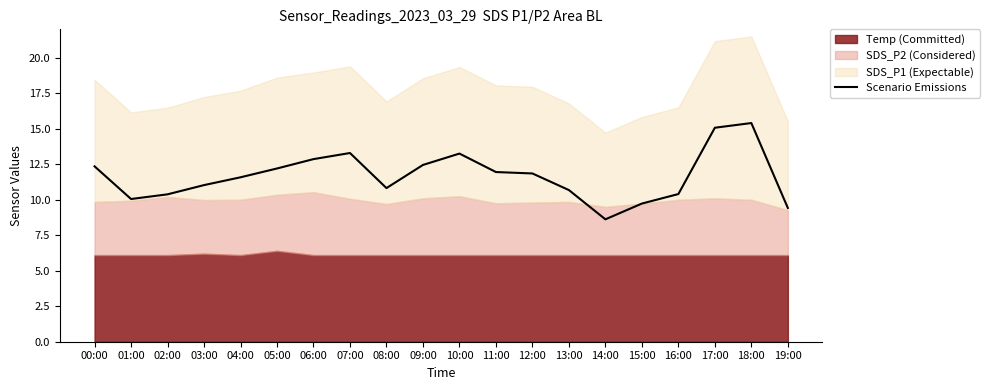

How many interior local peaks (higher than both neighbors) does the data have?

3